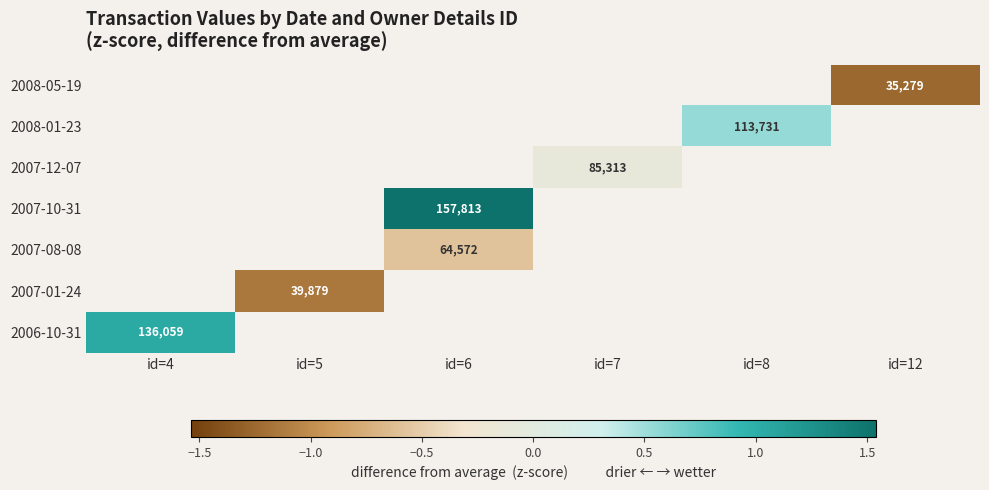

Which category has the highest value across all series?

id=6